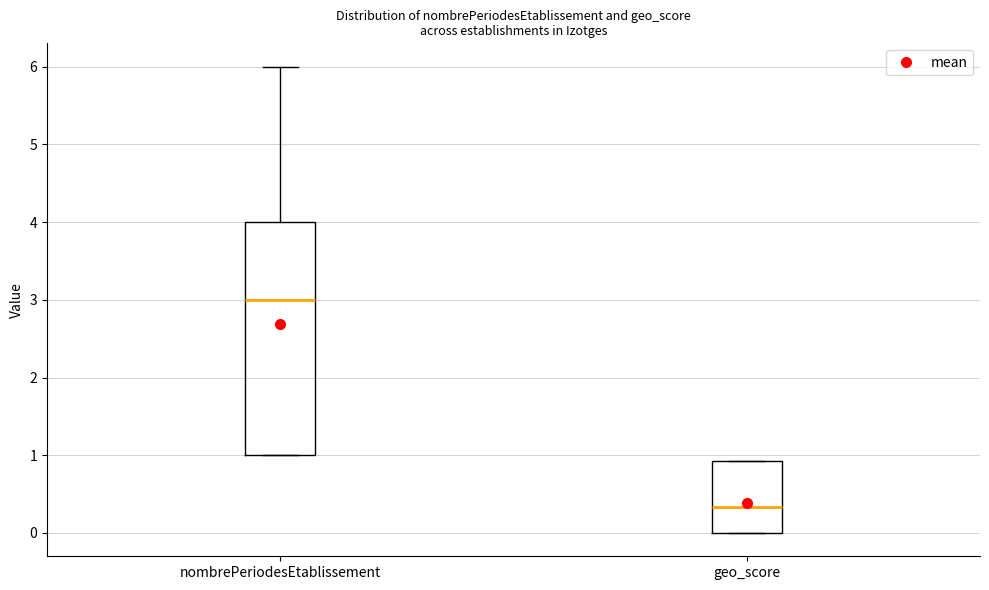

Reading left to right, read every box against the y-axis: the position of its median line, the range the box covers, and the ends of its whiskers. The values are not printed on the chart, so give them approximately, as read against the axis.

nombrePeriodesEtablissement: median 3.0, box 1.0 to 4.0, whiskers 1.0 to 6.0
geo_score: median 0.3, box 0.0 to 0.9, whiskers 0.0 to 0.9